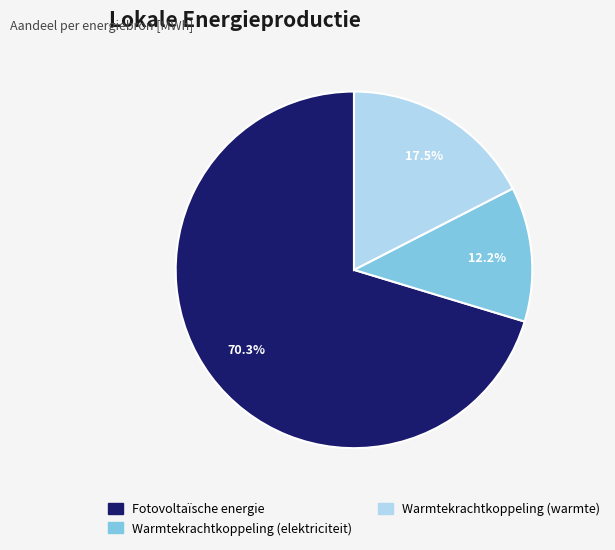

To the nearest percent, what percentage of the pie is Fotovoltaïsche energie?

70%